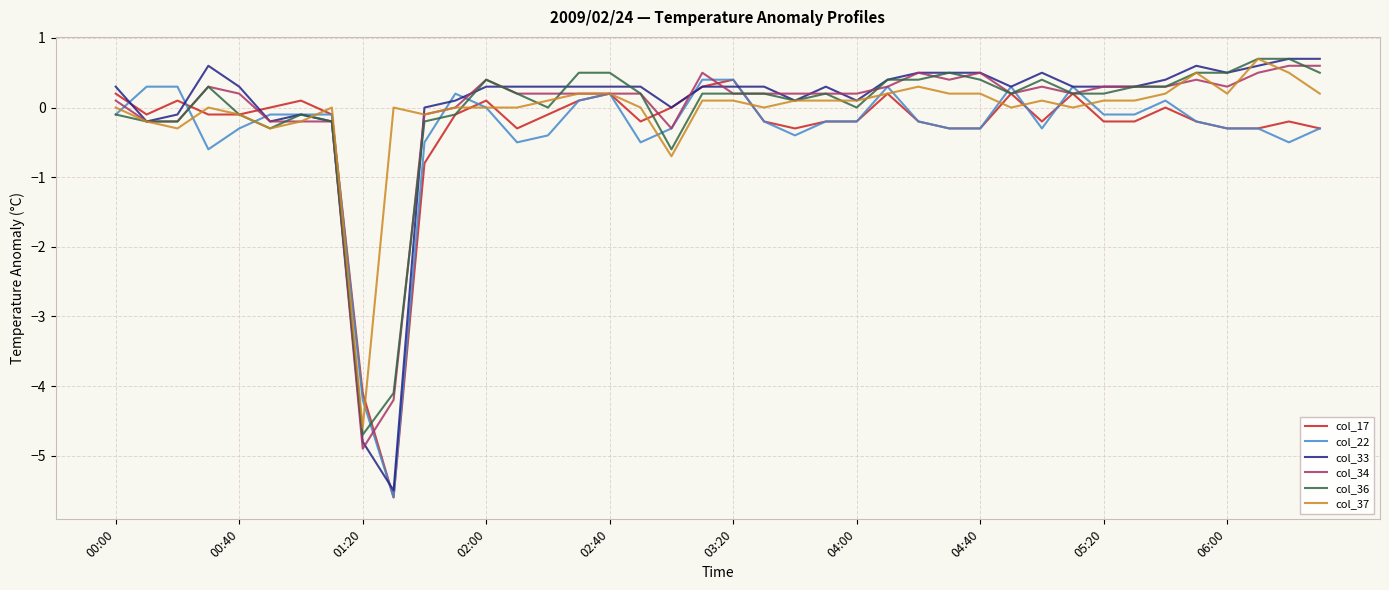

Which series has the largest range (max minus min)?

col_33